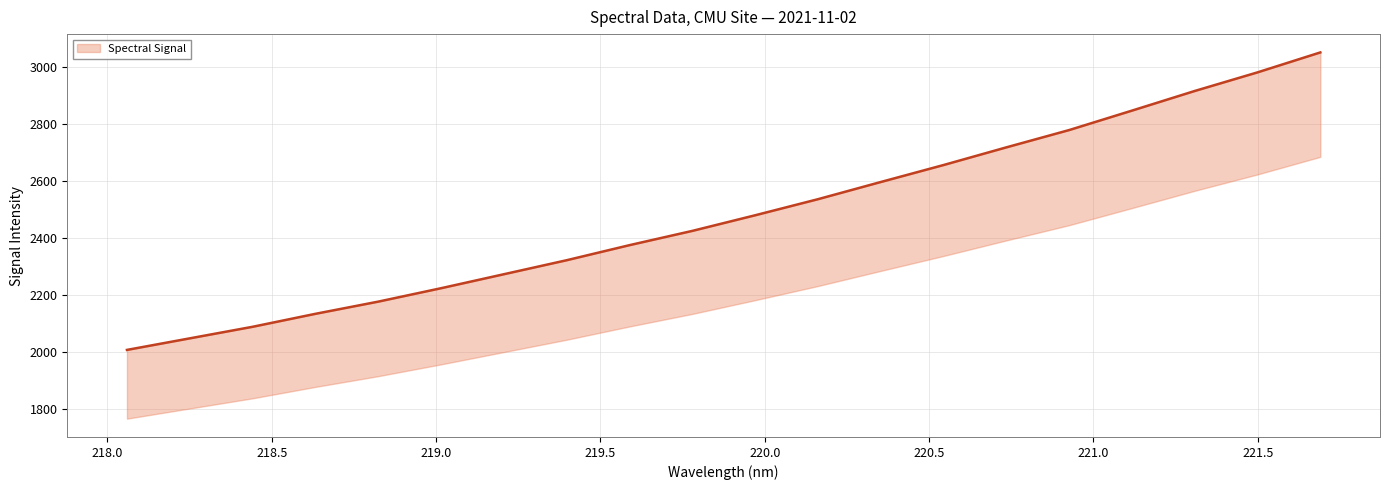

What is the ratio of the value at 219.2067 to the value at 220.1623?

0.9